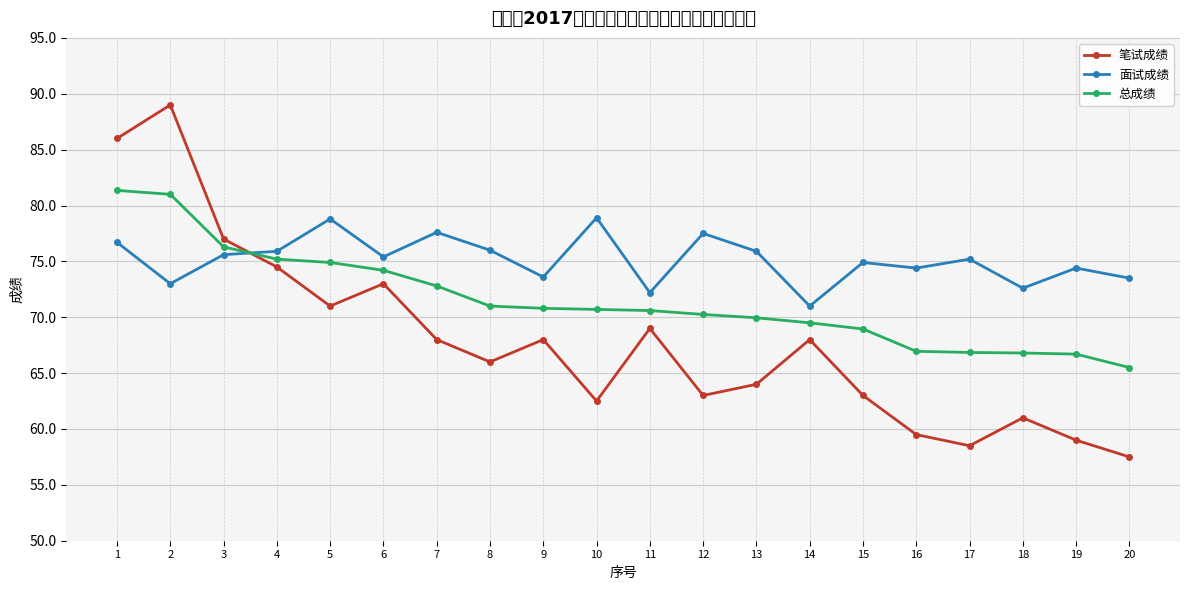

Rank the series at 5 from highest to lowest value.

面试成绩, 总成绩, 笔试成绩